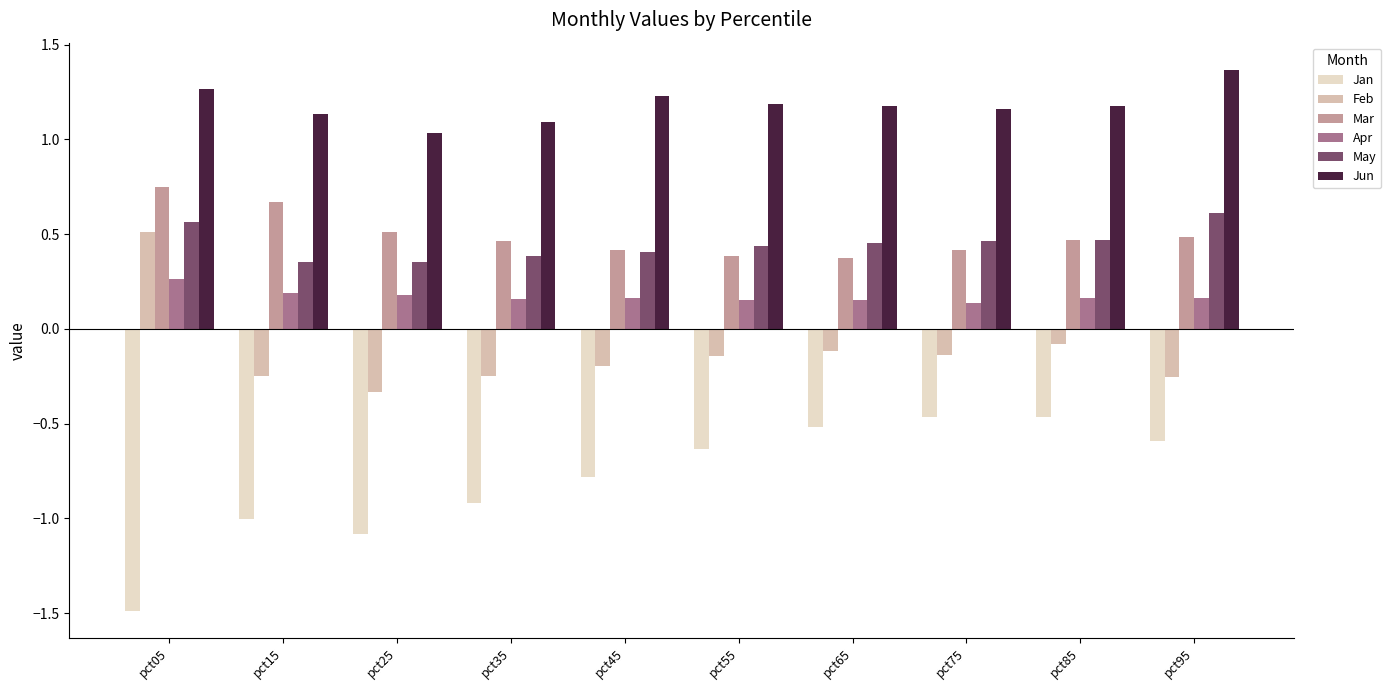

Is it true that Jan equals -0.6 at pct55?

True